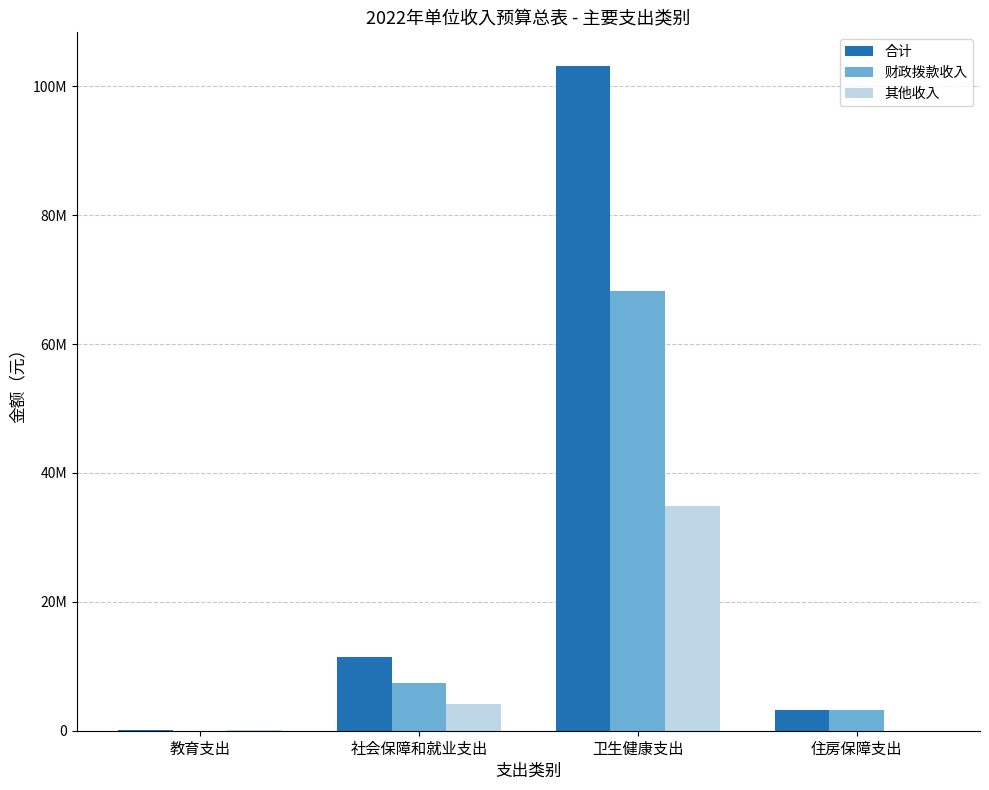

What is the difference between the maximum and minimum values in the 财政拨款收入 series?

68287369.5